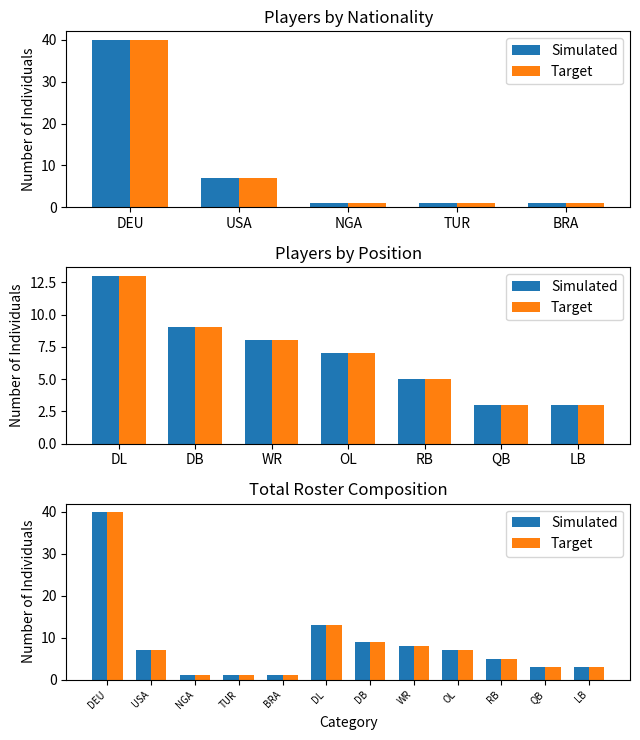

What is the label of the 1st bar from the left?

DEU